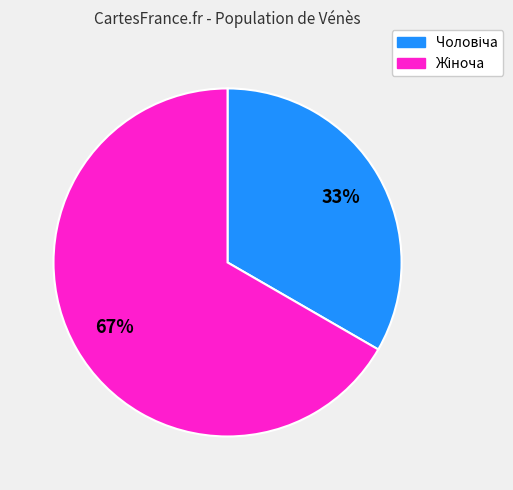

To the nearest percent, what is the average slice percentage?

50%